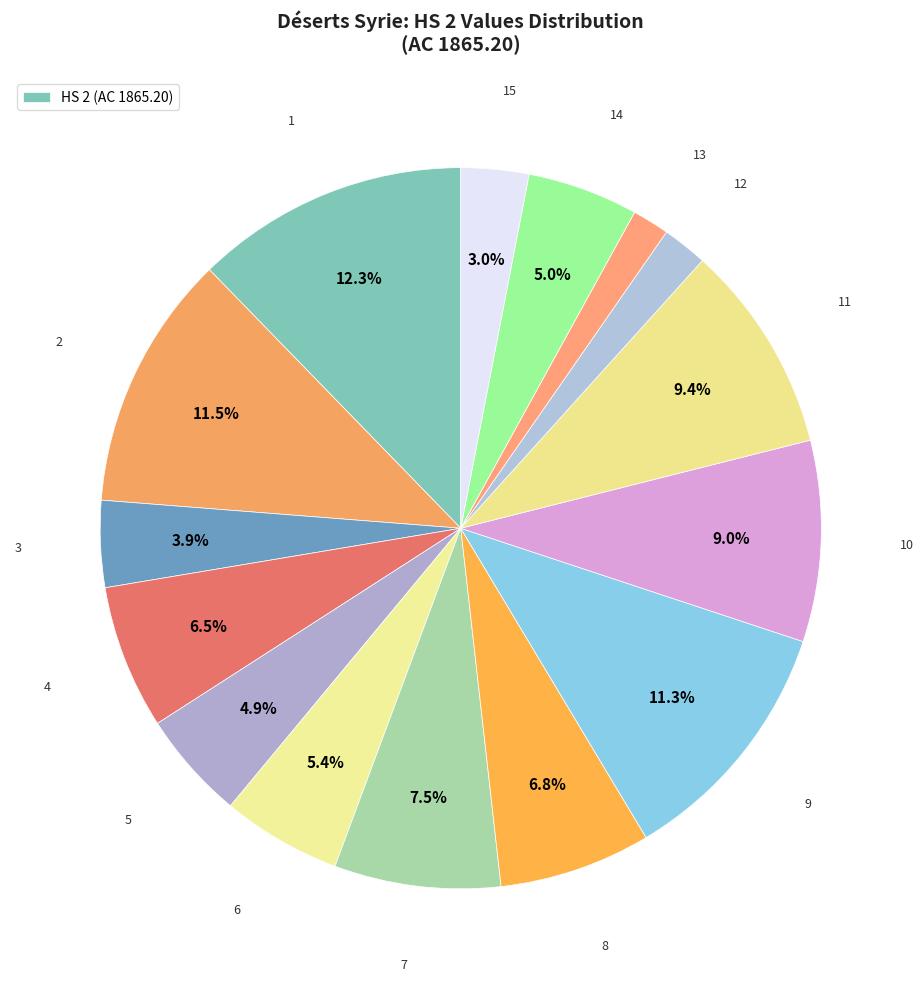

How many slices are in this pie chart?

15